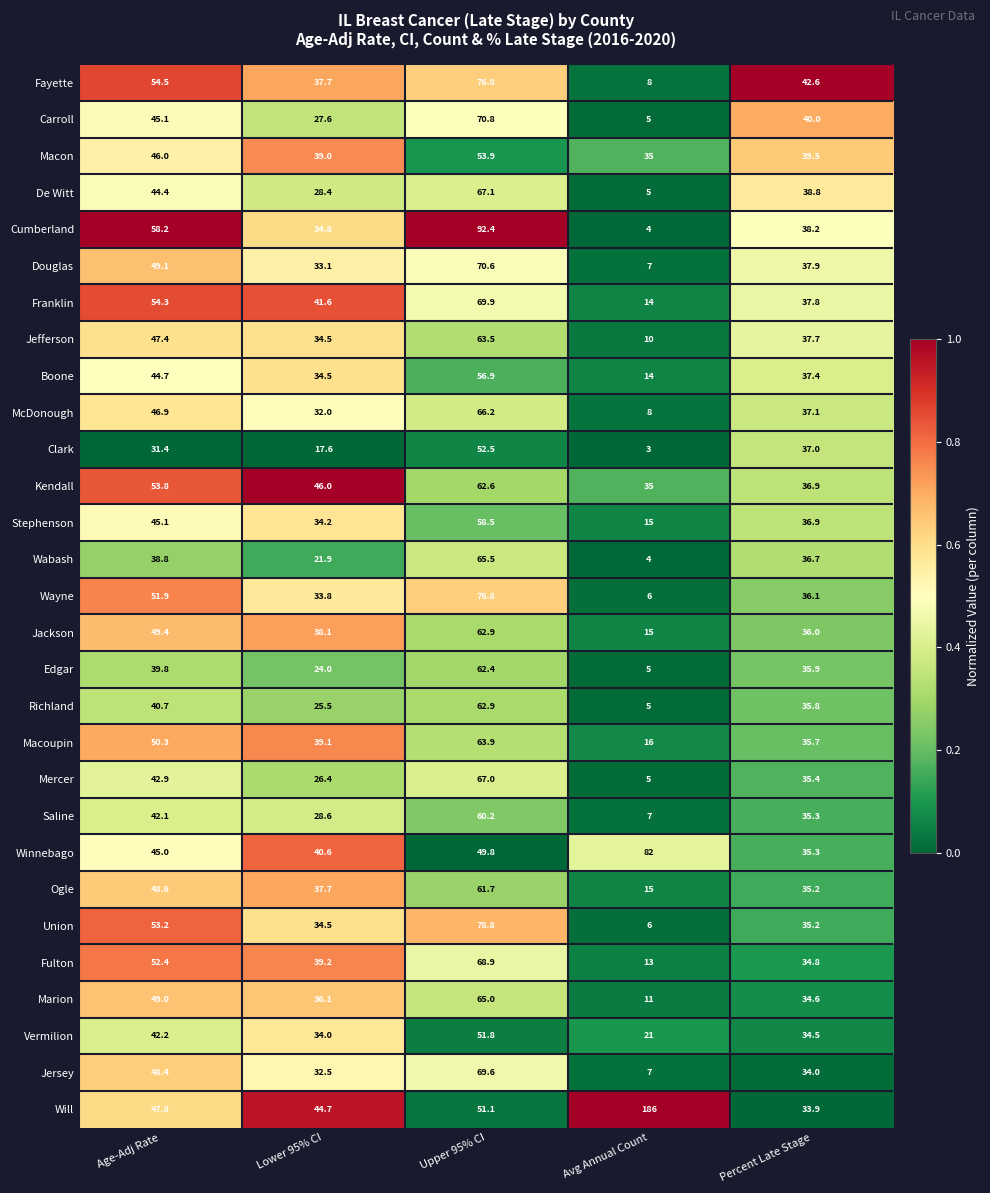

At which category is the sum across all series the highest?

Upper 95% CI